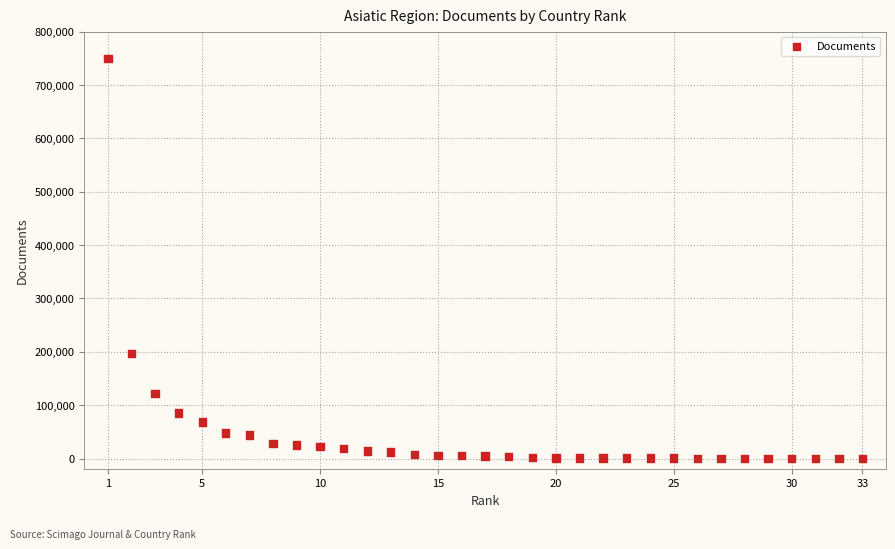

What Y value in the scatter plot is closest to 375035?

196792